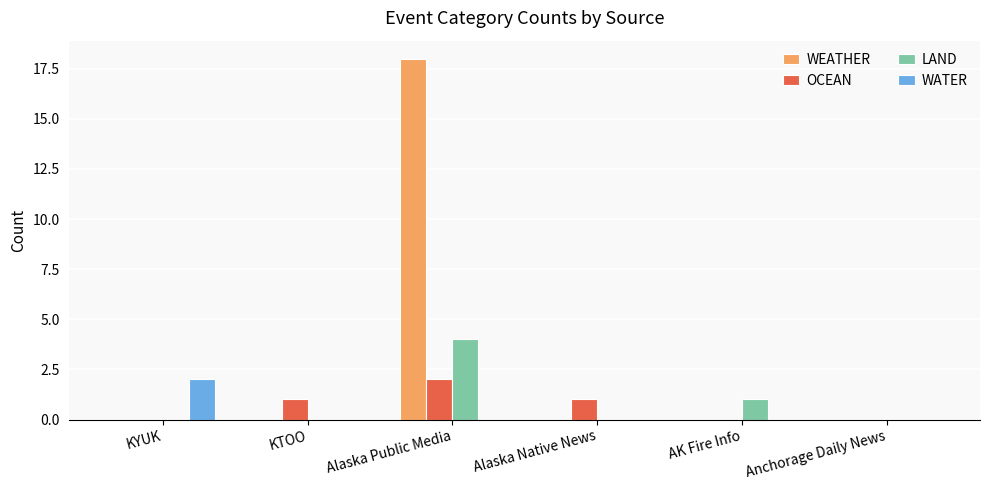

The value of WEATHER at KYUK is 0. True or false?

True